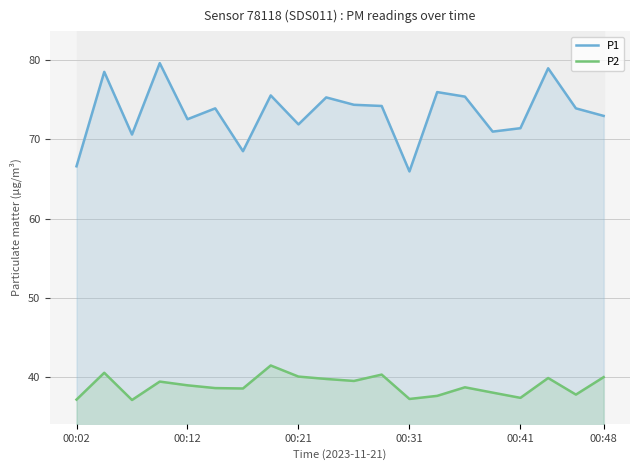

In P1, how many points are higher than both neighbors (excluding endpoints)?

7